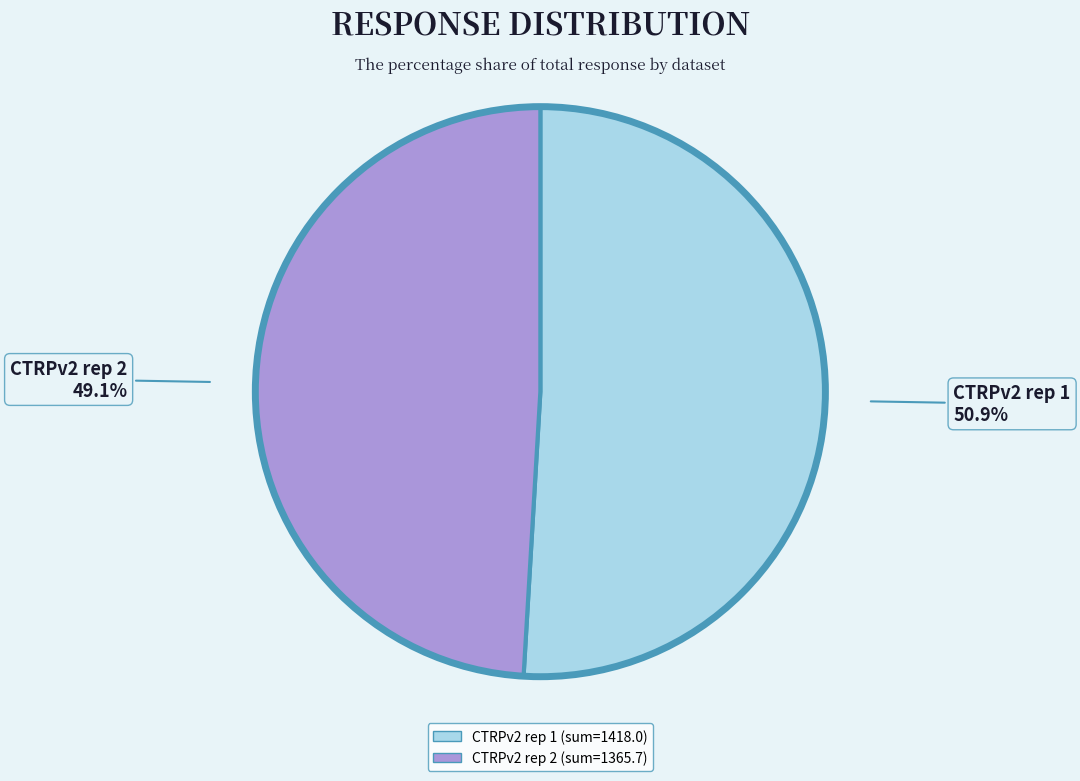

Which has a higher value, CTRPv2 rep 2 or CTRPv2 rep 1?

CTRPv2 rep 1